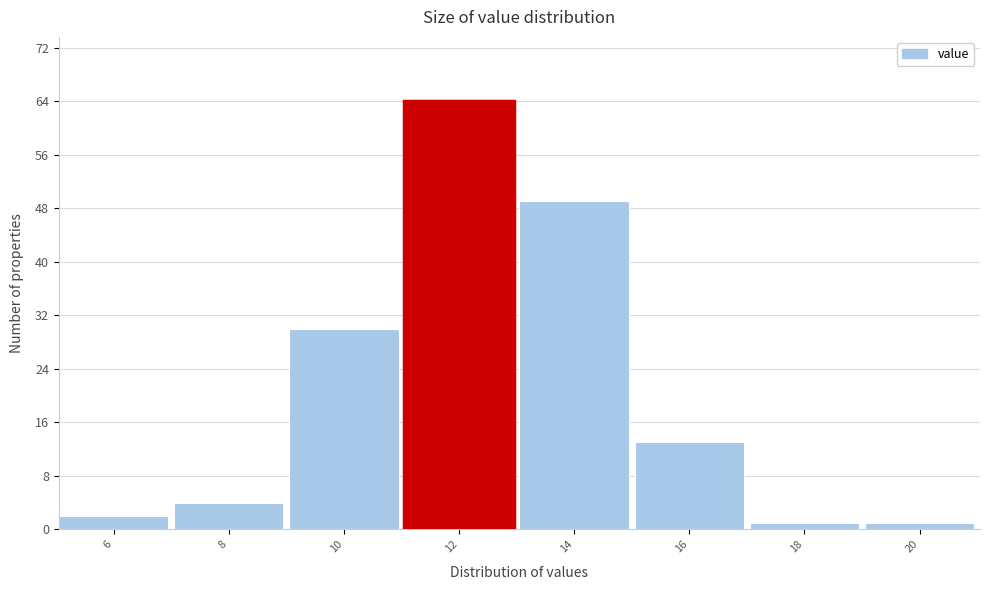

Reading left to right, what are all the values shown in this chart?

6=2	8=4	10=30	12=64	14=49	16=13	18=1	20=1